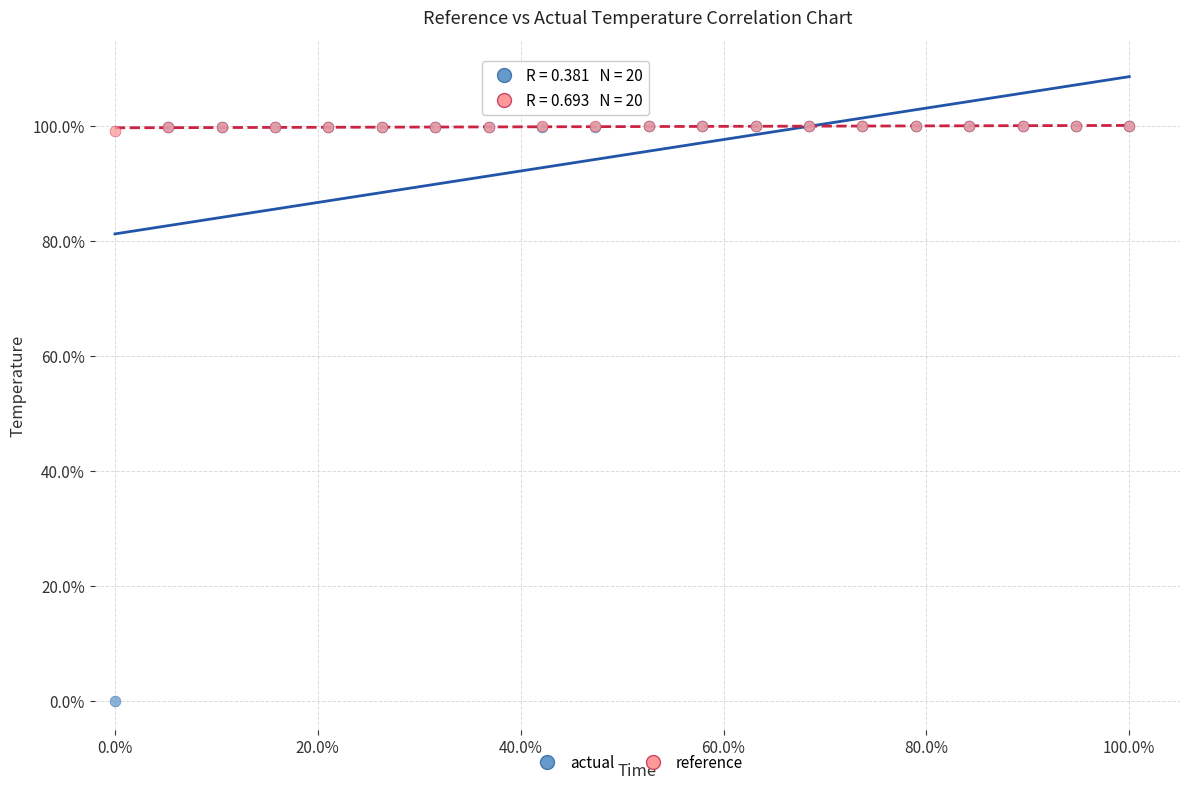

What are all the series names shown in the legend?

actual, reference